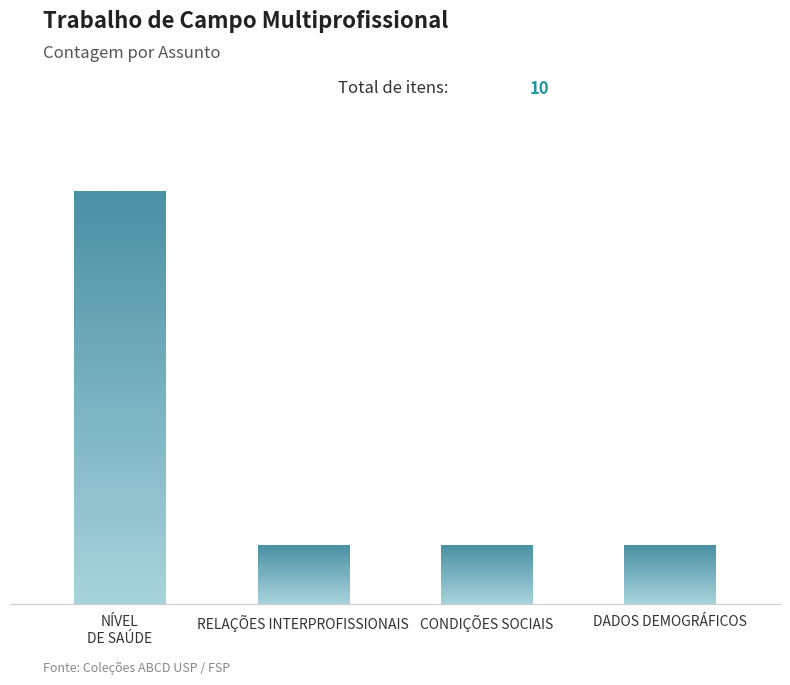

Rank the categories by value from lowest to highest.

RELAÇÕES INTERPROFISSIONAIS, CONDIÇÕES SOCIAIS, DADOS DEMOGRÁFICOS, NÍVEL
DE SAÚDE